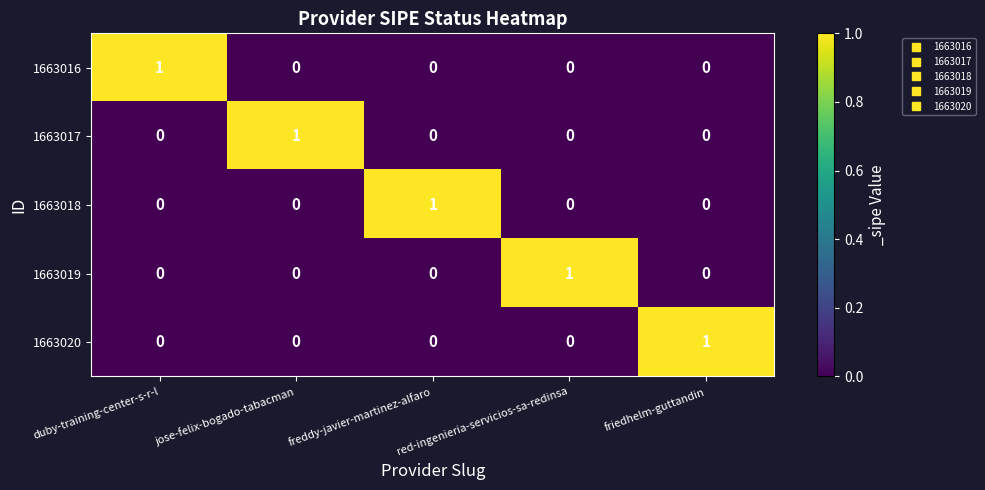

How many 1663018 values are between 0 and 1?

5